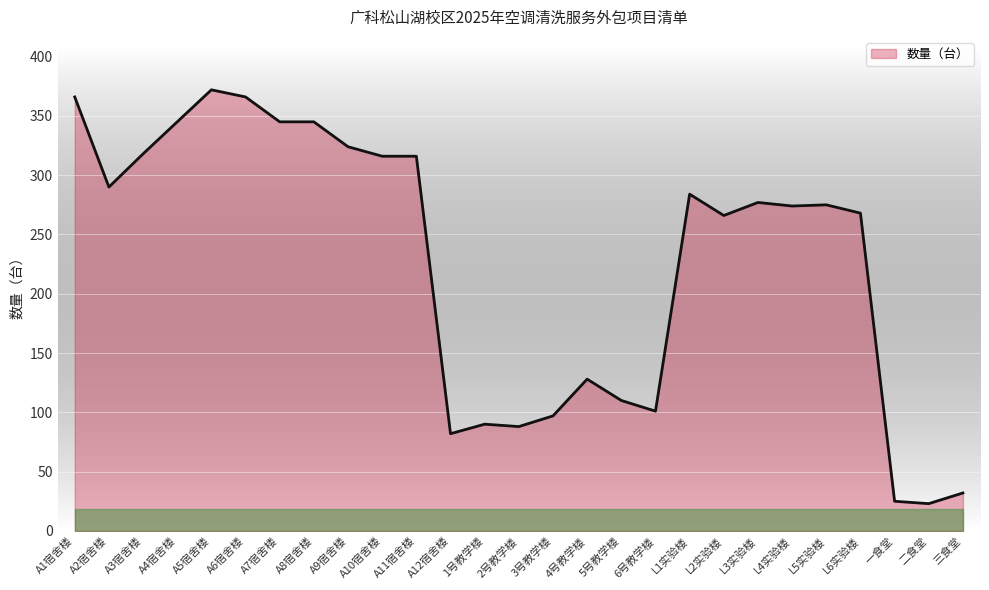

The chart shows a value of 163 at 6号教学楼. True or false?

False